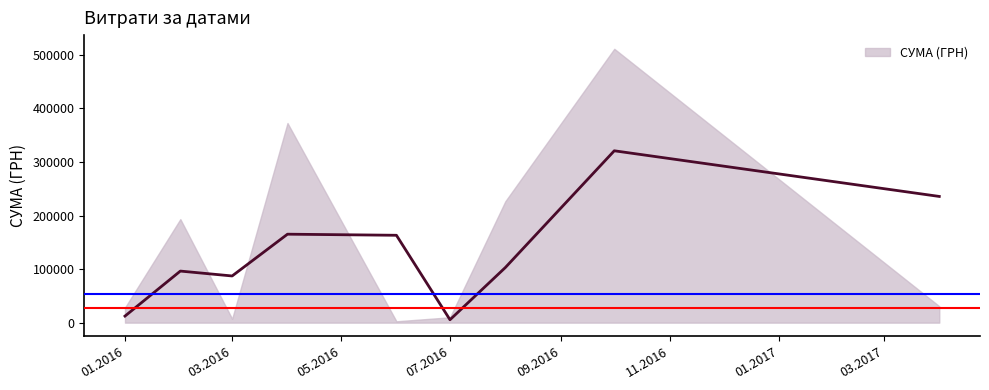

The chart shows a value of 634.8 at 29.03.2016. True or false?

False